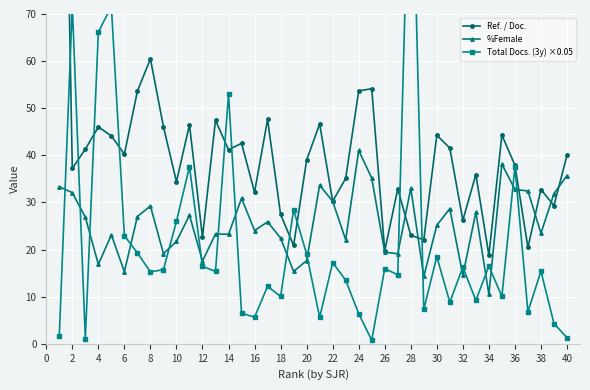

Which series has the largest range (max minus min)?

Ref. / Doc.